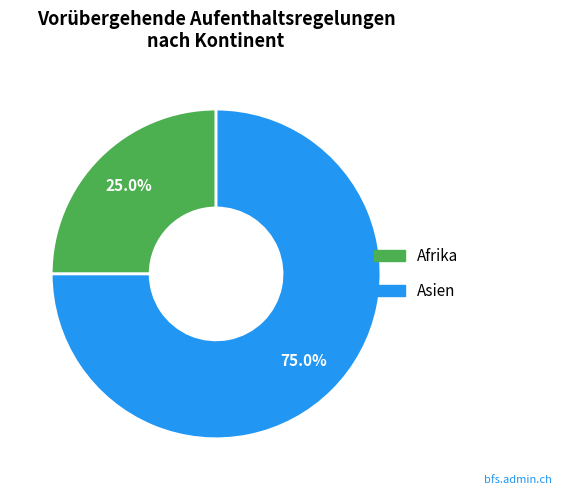

Is it true that Asien is 86% of the pie?

False